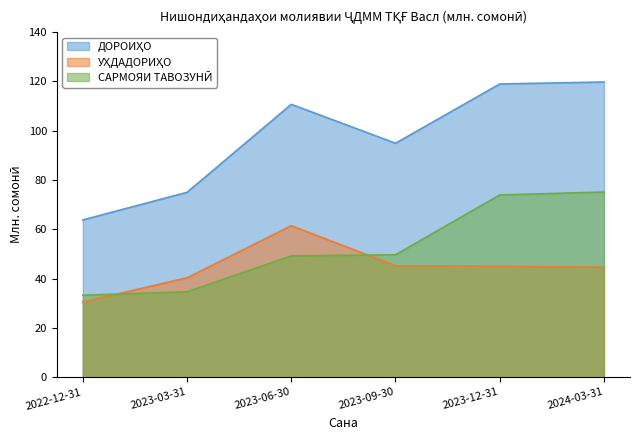

Where is УҲДАДОРИҲО nearest to the value 46?

2023-09-30